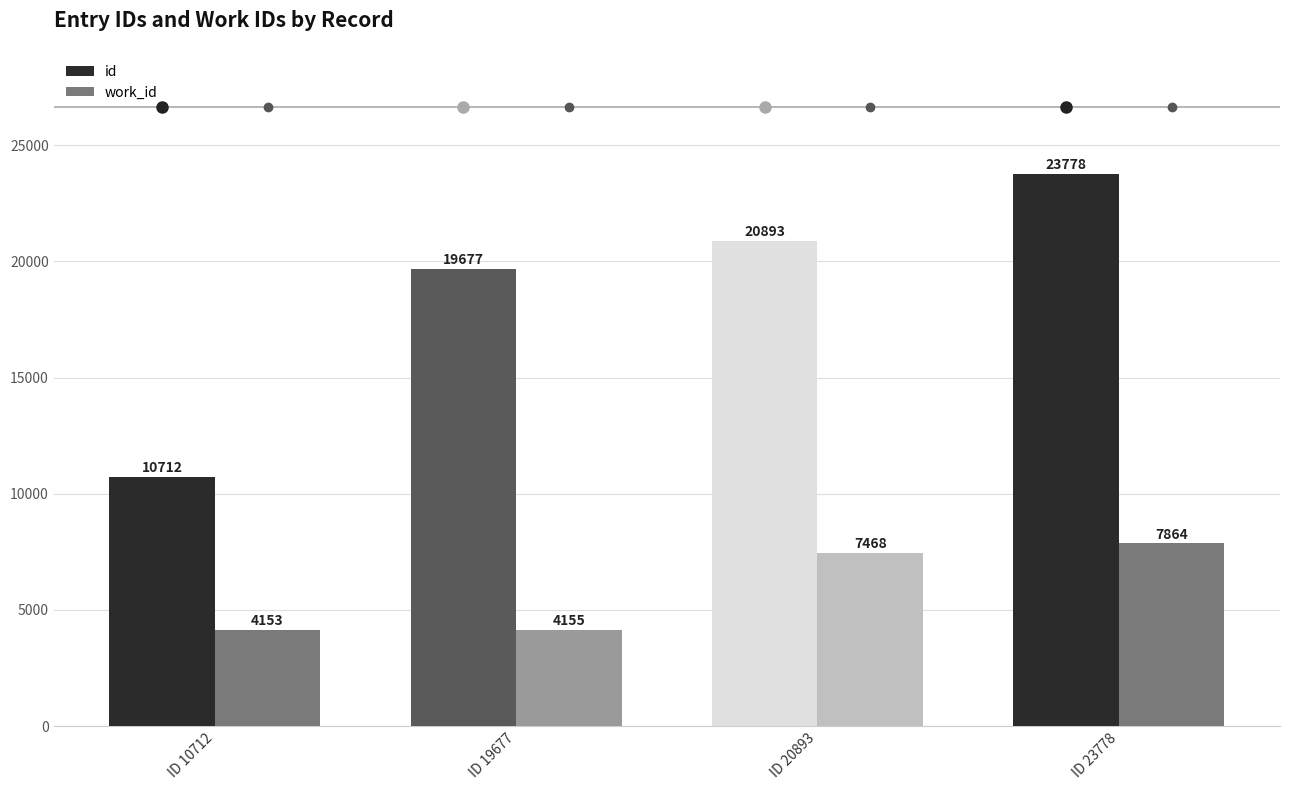

Reading left to right, extract all data points from this chart.

id: ID 10712=10712	ID 19677=19677	ID 20893=20893	ID 23778=23778
work_id: ID 10712=4153	ID 19677=4155	ID 20893=7468	ID 23778=7864